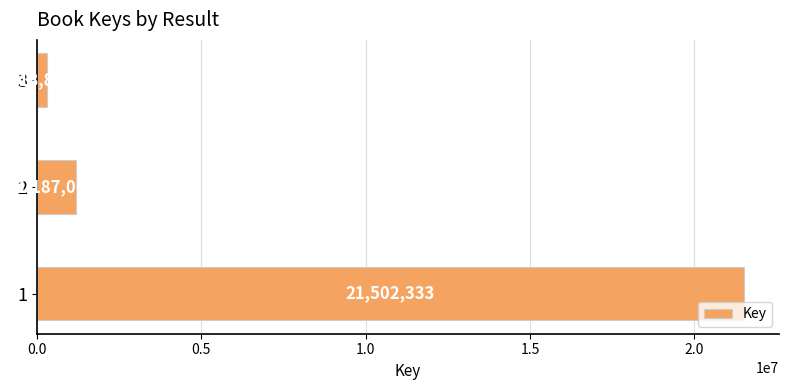

Does the chart contain any negative values?

No